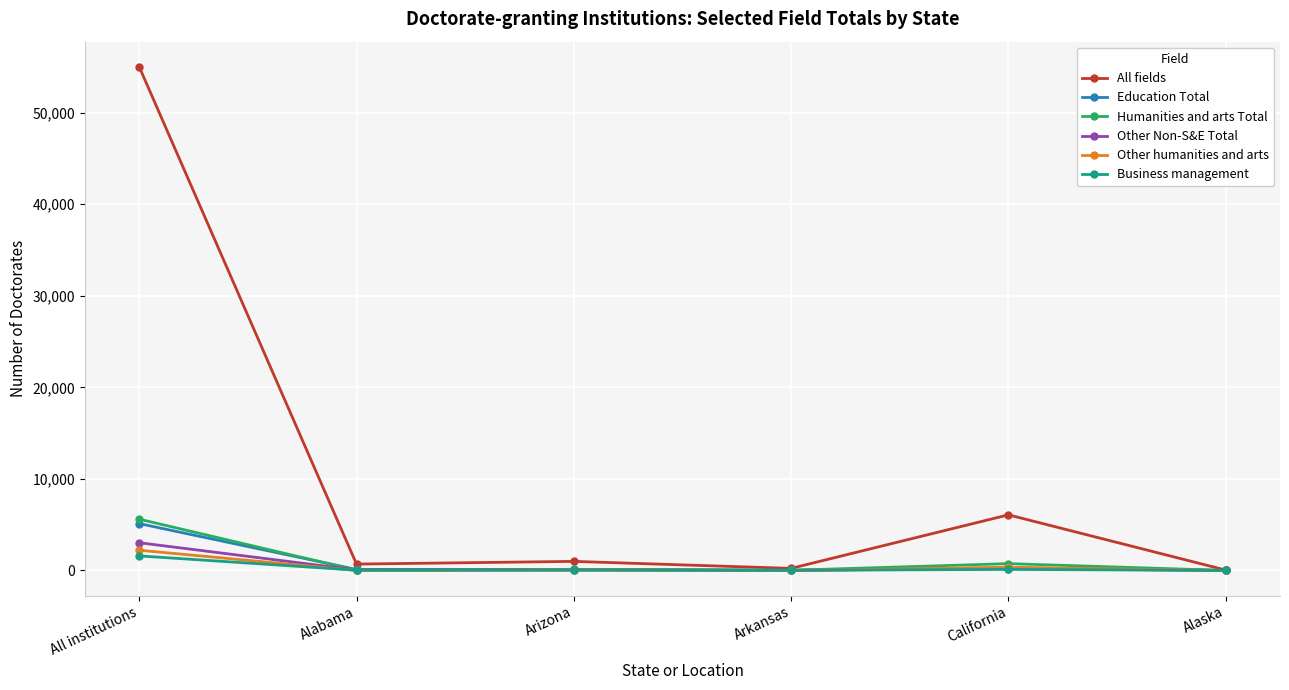

Which series has the largest total across all categories?

All fields